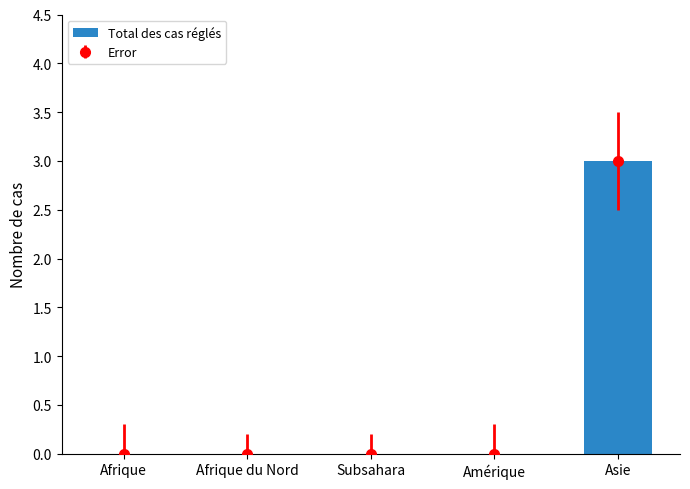

How many bars are there in total?

5